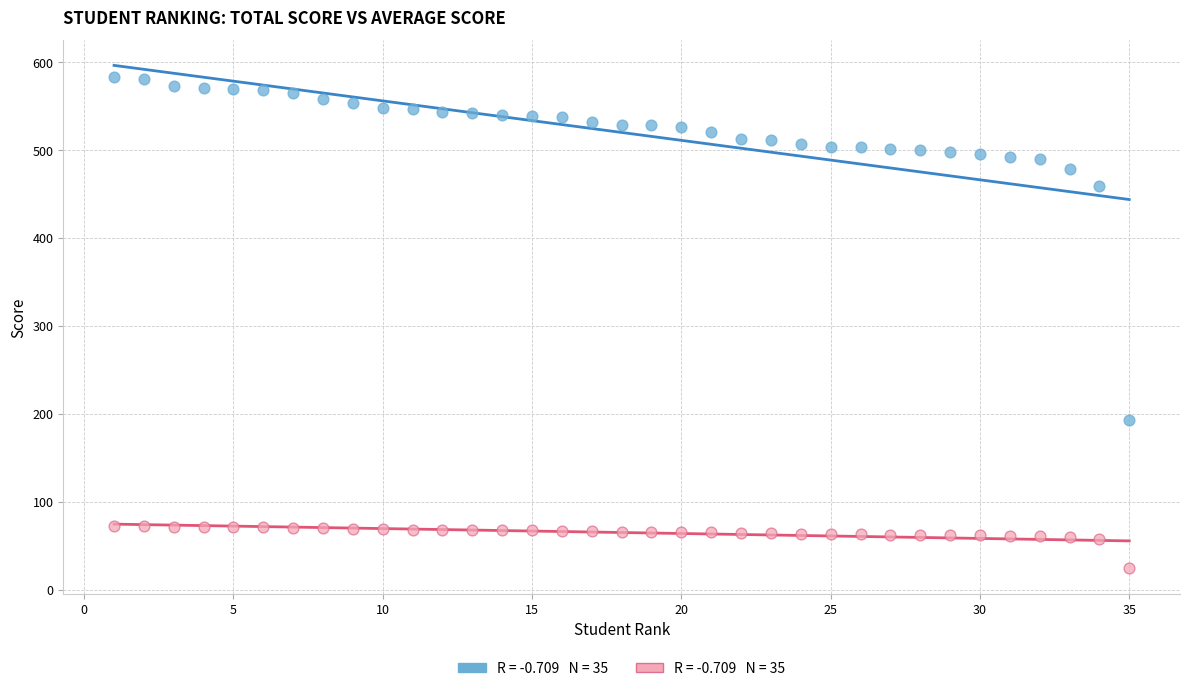

Across all series, what Y value is closest to 303?

193.0